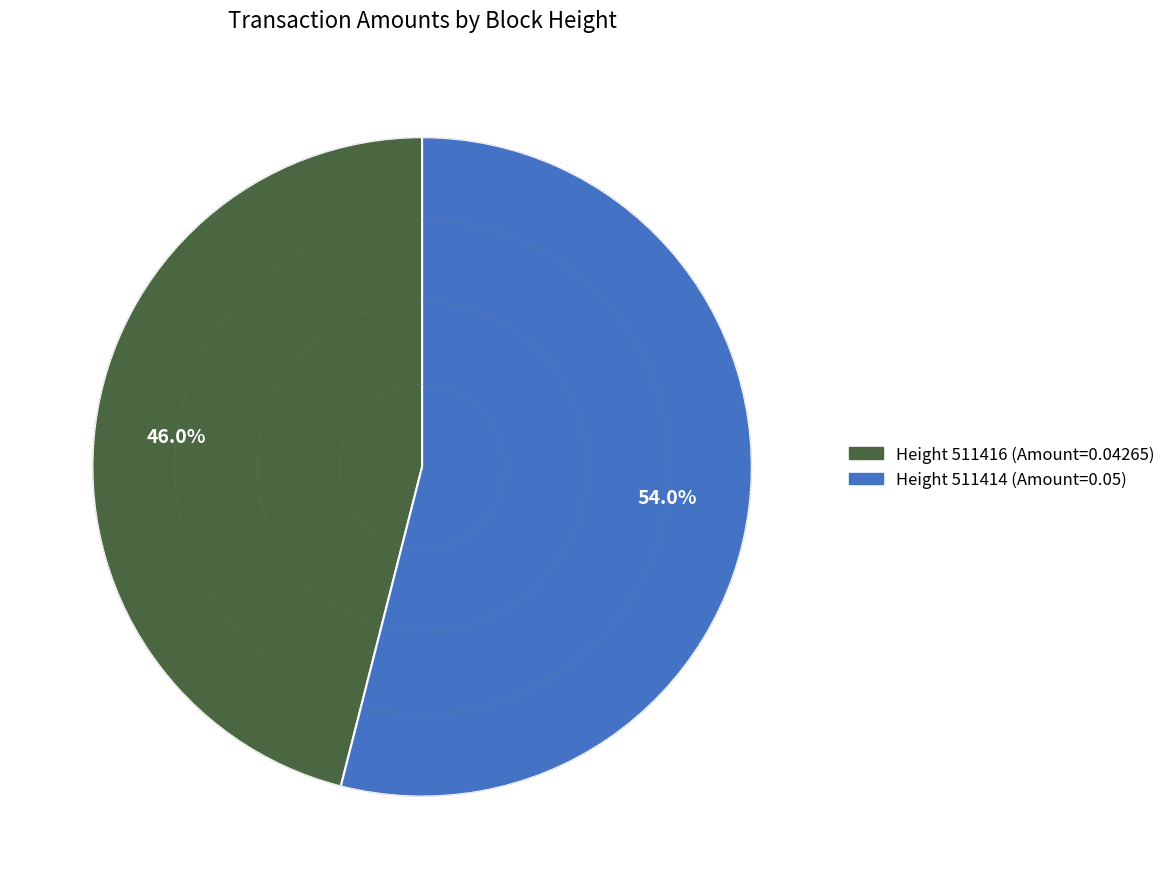

How many segments does this pie chart have?

2